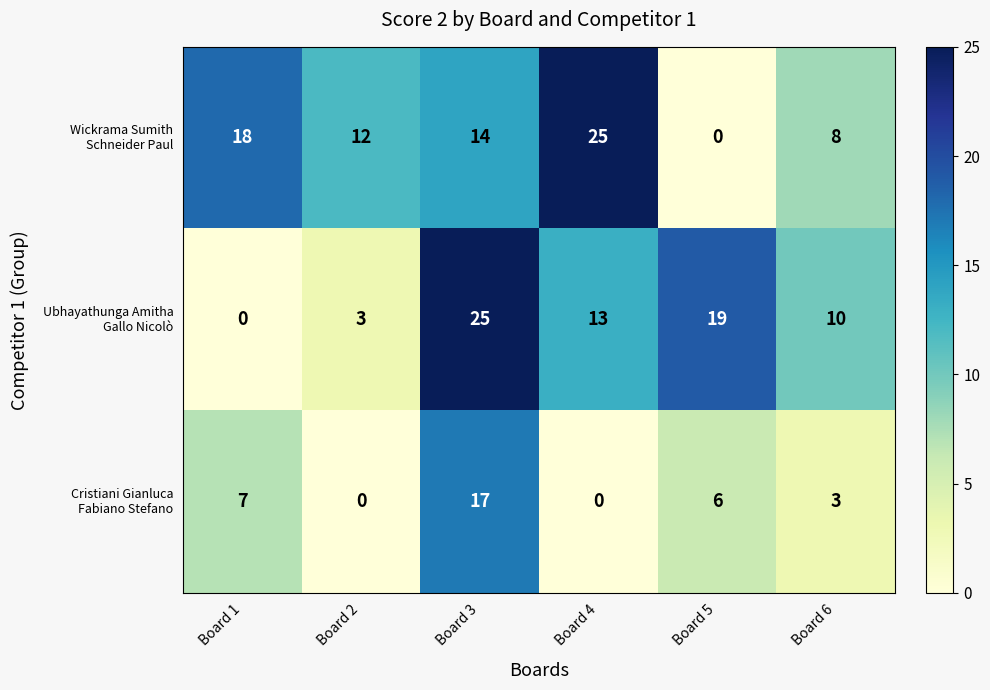

At how many categories does at least one series exceed 9?

6